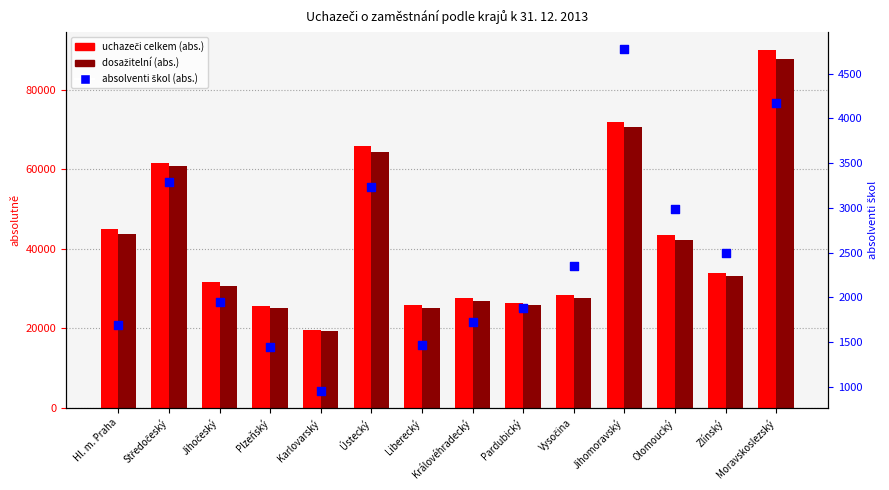

Is the value of absolventi škol (abs.) at Plzeňský greater than the value of uchazeči celkem (abs.) at Karlovarský?

No